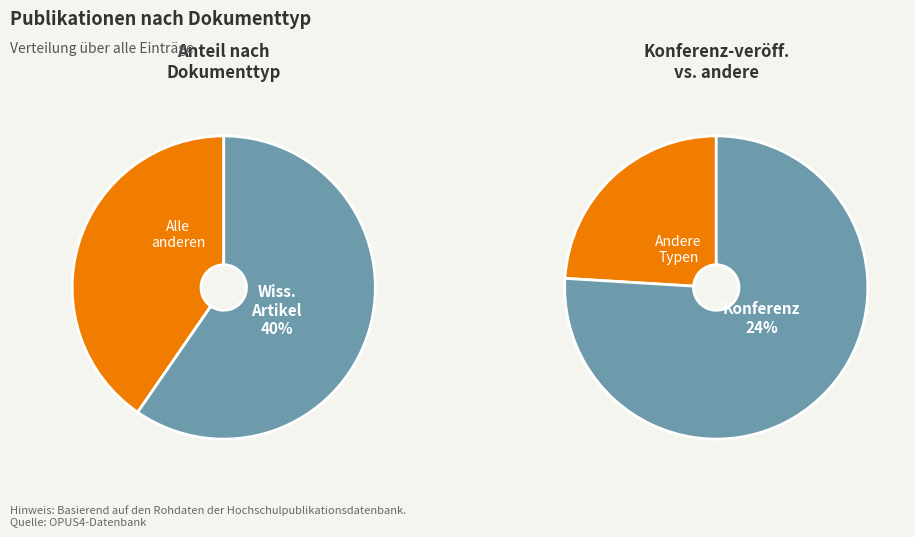

To the nearest percent, what percentage of the pie is Wissenschaftlicher Artikel?

40%